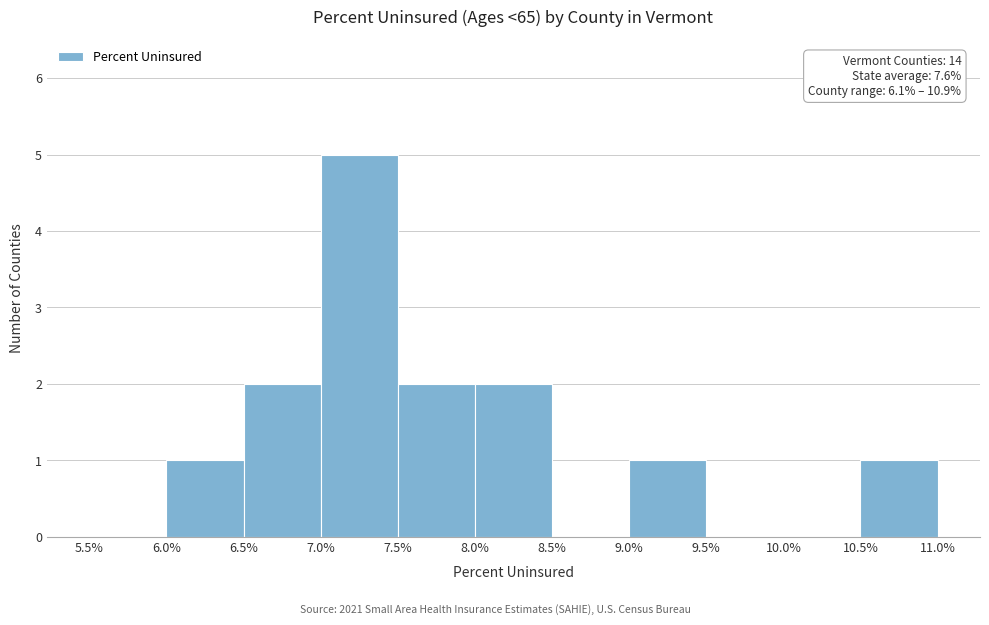

Over which range of the x-axis is the bar tallest?

7.0% to 7.5%